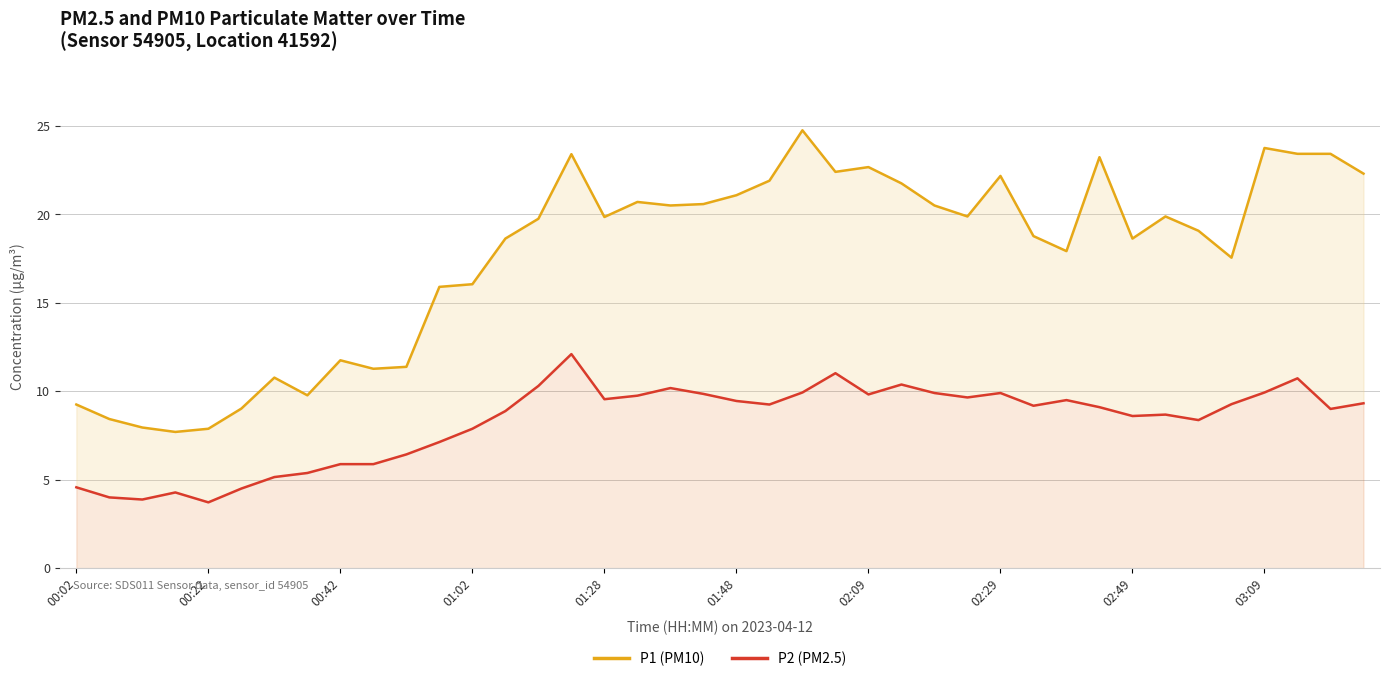

How many lines are shown in the chart?

2